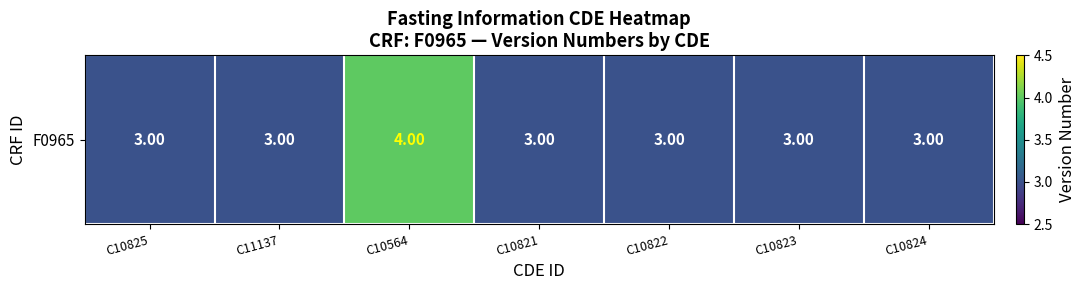

Rank the categories by value from highest to lowest.

C10564, C10825, C11137, C10821, C10822, C10823, C10824